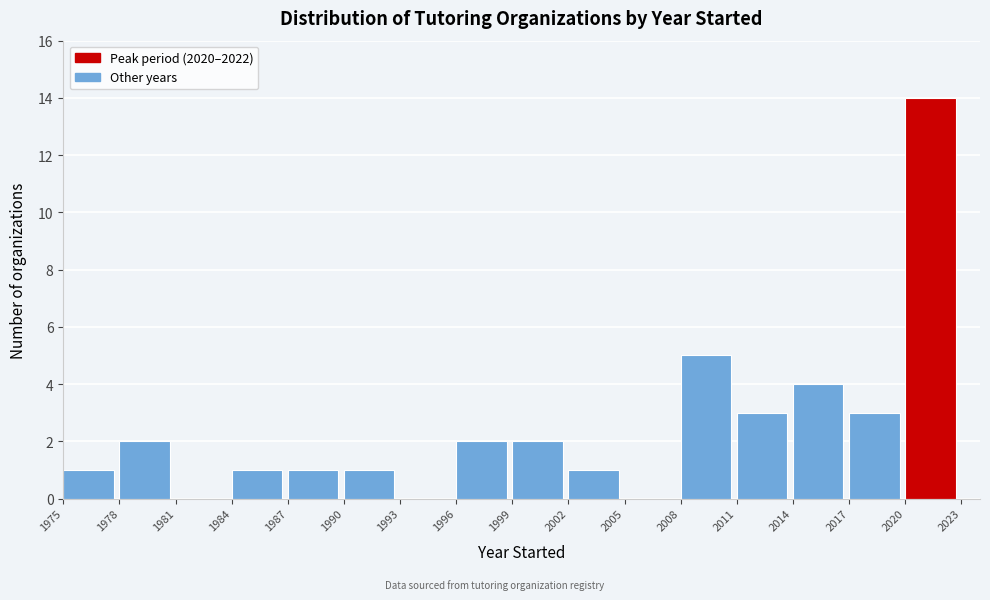

Reading left to right, transcribe this chart: for each bar, give the range it covers on the x-axis and its height. The values are not printed on the chart, so give them approximately, as read against the axis.

1975 to 1978: 1
1978 to 1981: 2
1981 to 1984: 0
1984 to 1987: 1
1987 to 1990: 1
1990 to 1993: 1
1993 to 1996: 0
1996 to 1999: 2
1999 to 2002: 2
2002 to 2005: 1
2005 to 2008: 0
2008 to 2011: 5
2011 to 2014: 3
2014 to 2017: 4
2017 to 2020: 3
2020 to 2023: 14